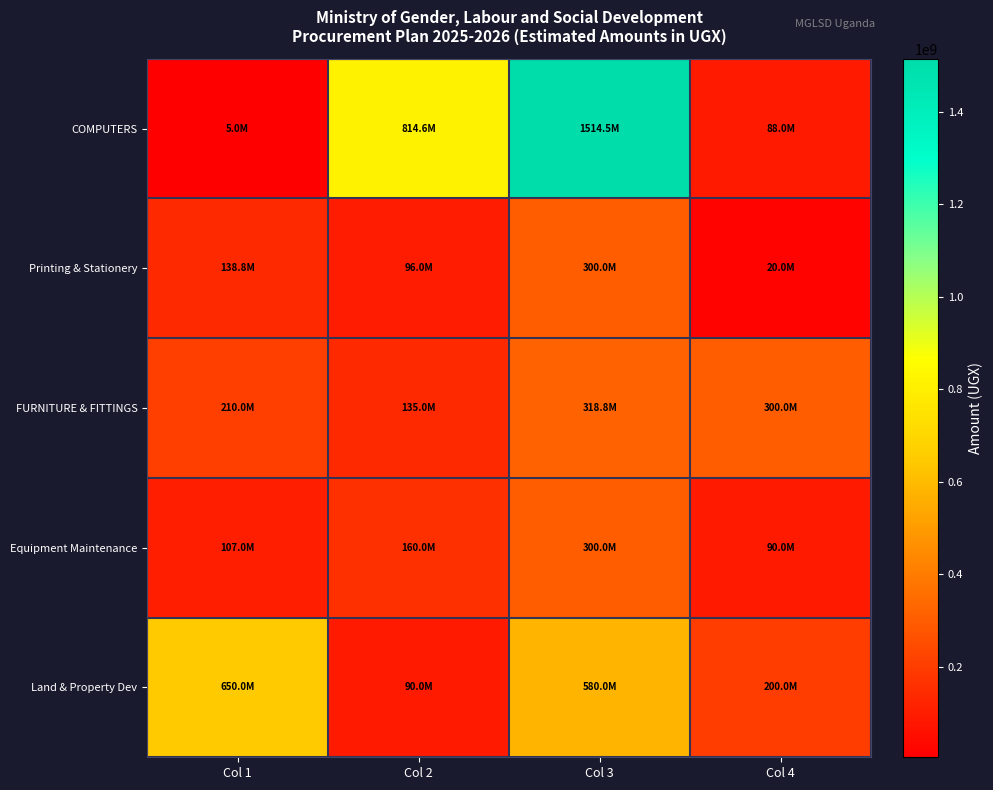

Reading right to left, what are all the values shown in this chart?

COMPUTERS: Col 4=88000000	Col 3=1514500000	Col 2=814644500	Col 1=5000000
Printing & Stationery: Col 4=20000000	Col 3=300000000	Col 2=96000000	Col 1=138778343
FURNITURE & FITTINGS: Col 4=300000000	Col 3=318816566	Col 2=135000000	Col 1=210000000
Equipment Maintenance: Col 4=90000000	Col 3=300000000	Col 2=160000000	Col 1=107000000
Land & Property Dev: Col 4=200000000	Col 3=580000000	Col 2=90000000	Col 1=650000000